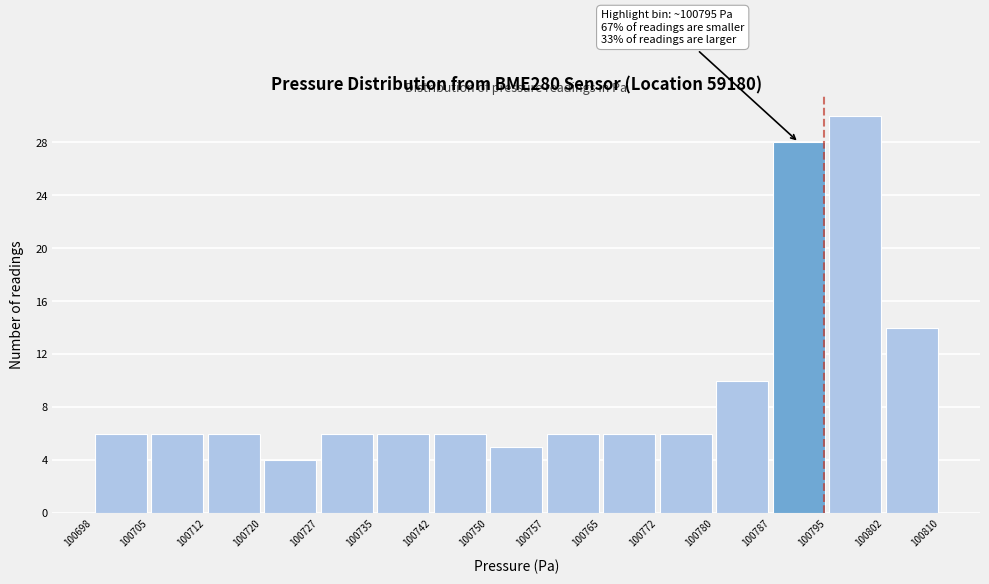

Which range on the x-axis has the tallest bar?

100795 to 100802